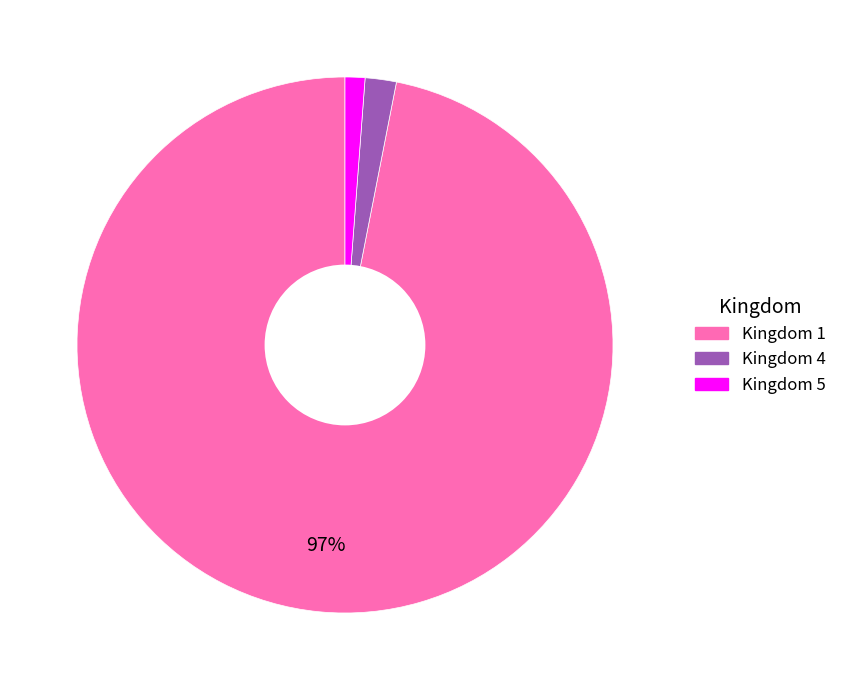

Does any single category account for the majority?

Yes